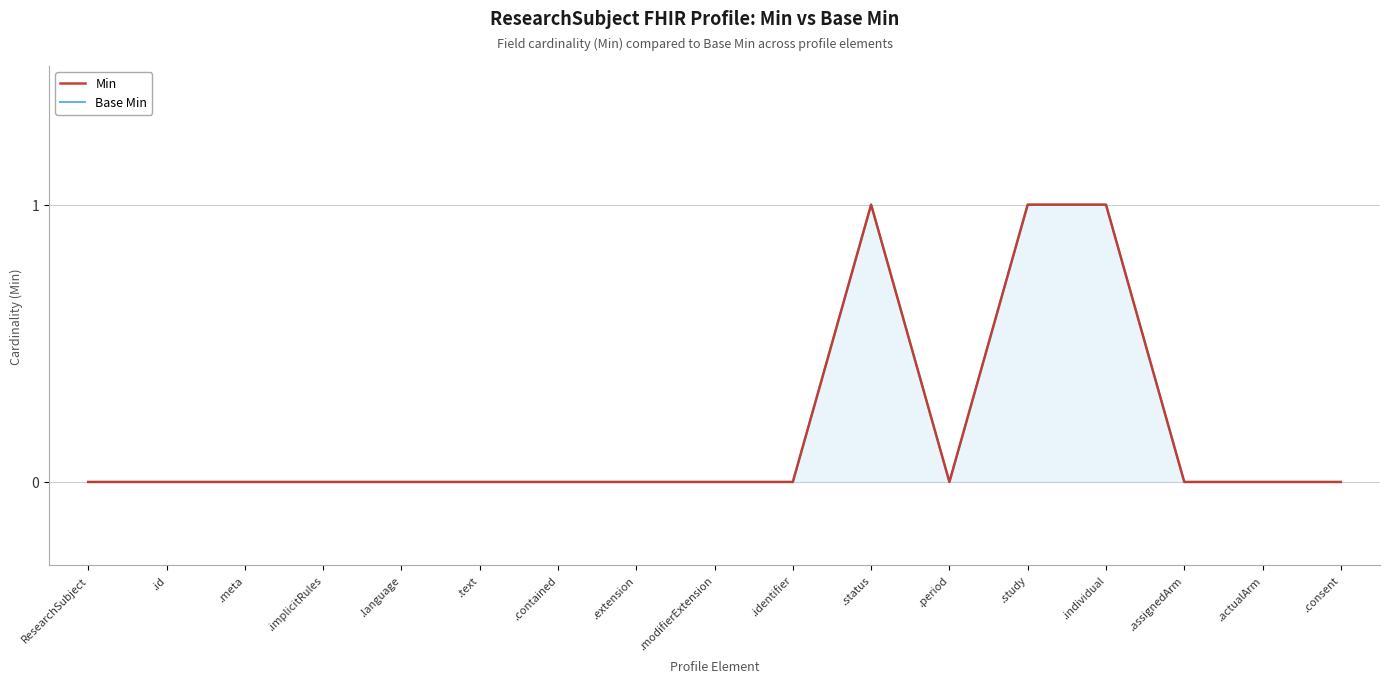

True or false: Base Min has more than 1 points higher than both neighbors.

False